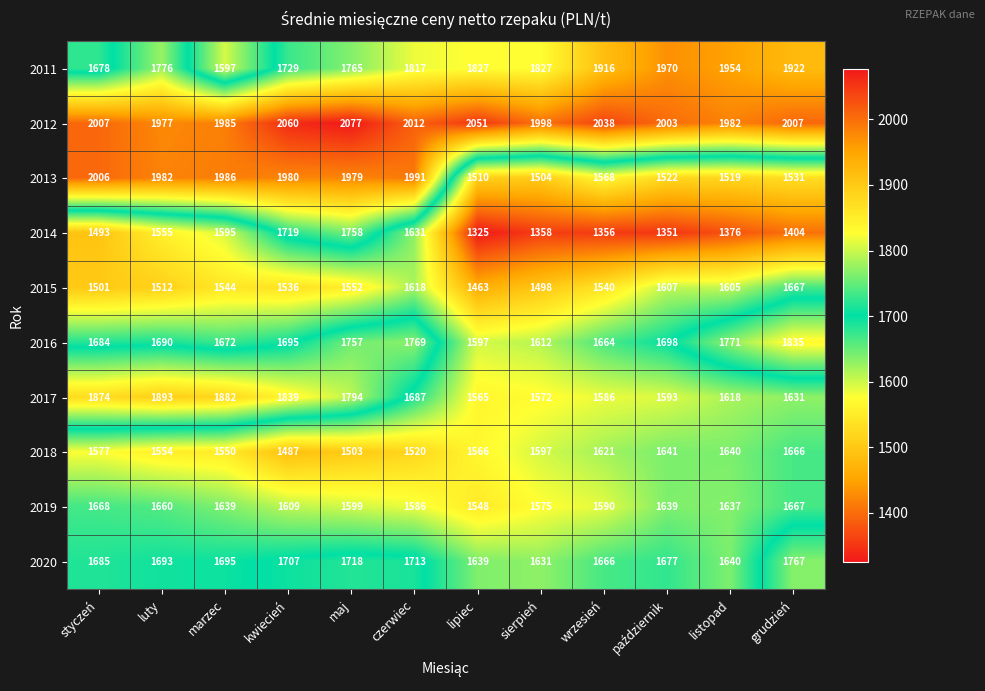

What is the difference between the maximum and minimum values in the 2012 series?

100